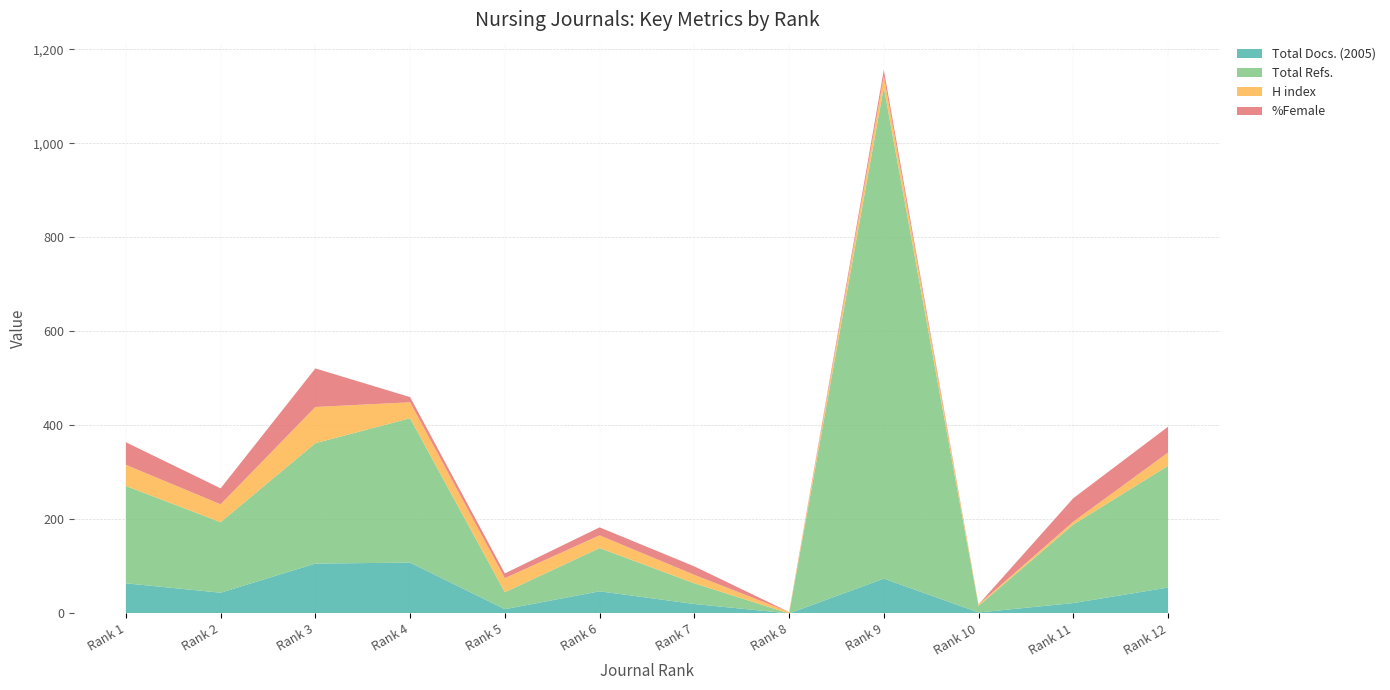

Reading left to right, list all the values displayed in this chart.

Total Docs. (2005): 64	44	106	108	9	47	20	0	74	2	22	55
Total Refs.: 207	150	256	307	36	92	44	0	1045	14	167	259
H index: 45	38	77	34	30	27	18	3	24	3	6	28
%Female: 48	34	82	11	10	17	18	0	13	0	50	55